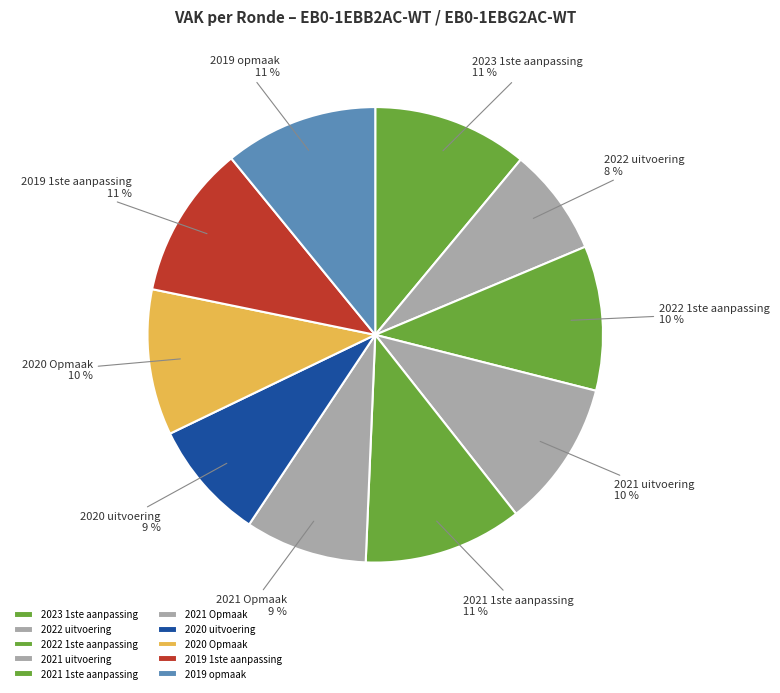

How many slices are in this pie chart?

10